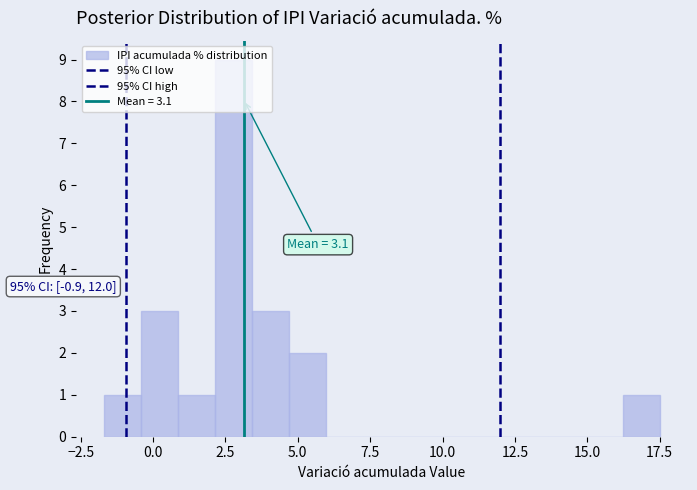

Read against the x-axis, roughly where is the centre of the tallest bar?

3.0